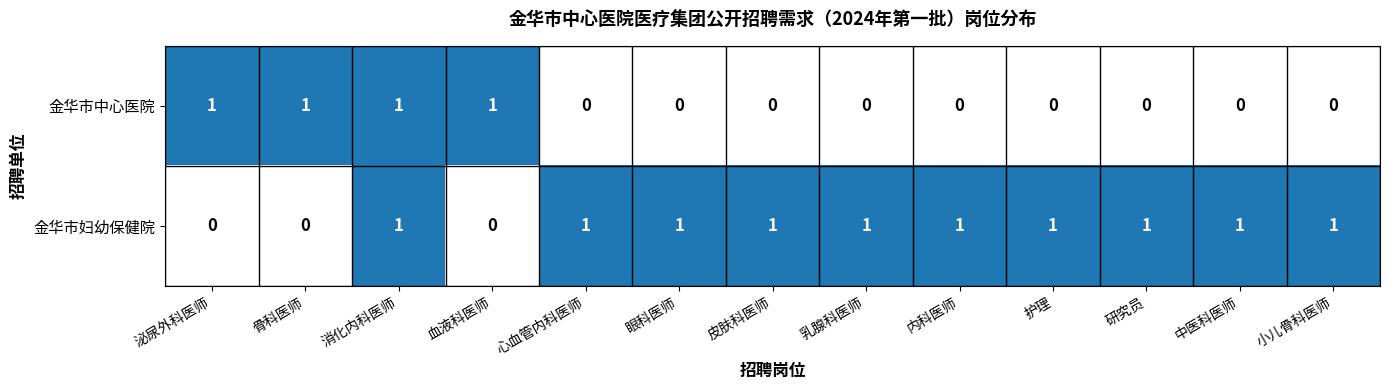

List the series in order of their overall mean, lowest first.

金华市中心医院, 金华市妇幼保健院